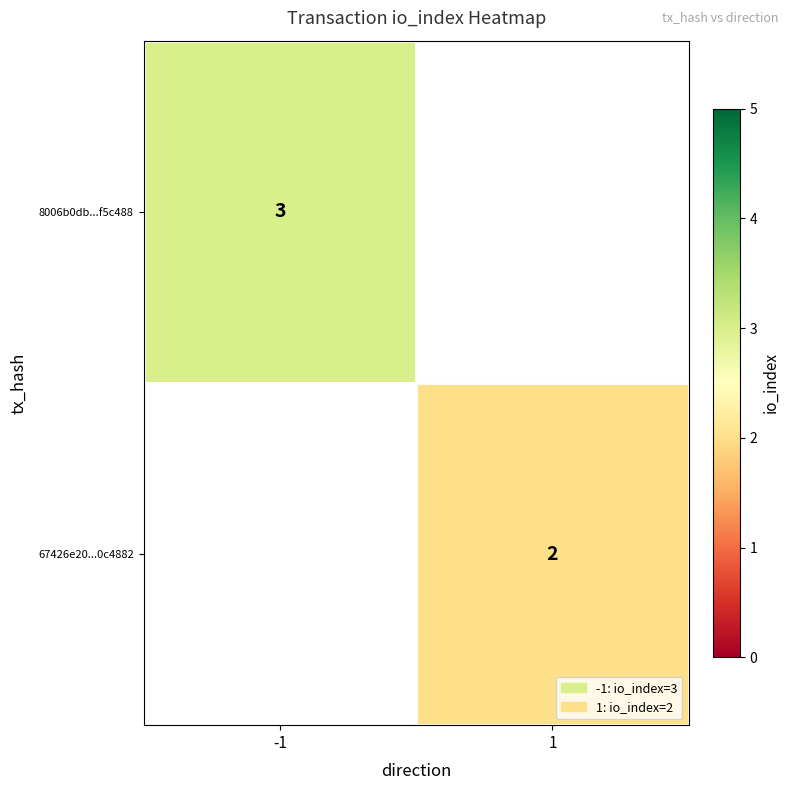

How many data points does each series have?

2